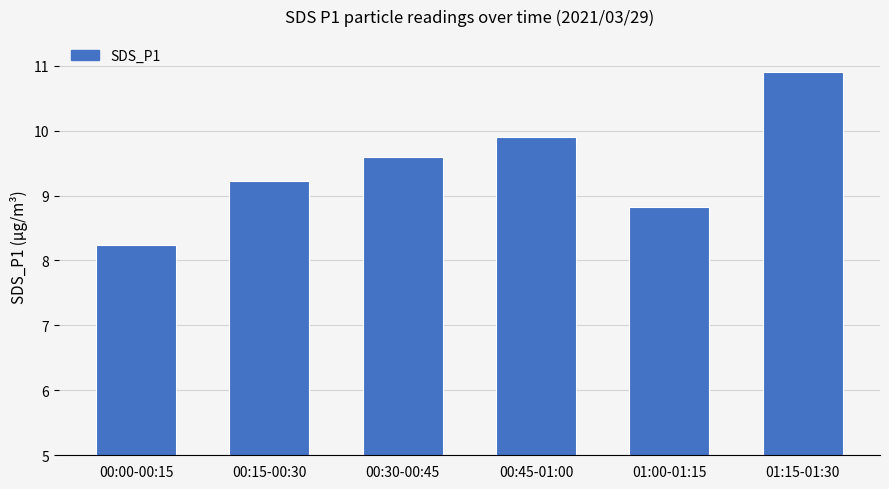

True or false: the data shows 10.9 at 01:15-01:30.

True